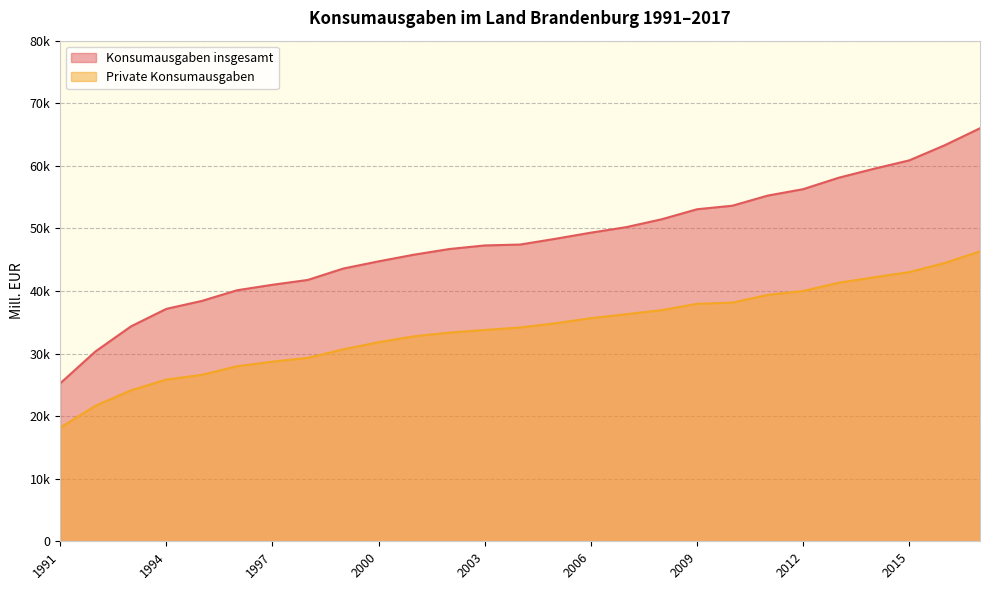

What is the average value of the Private Konsumausgaben series?

33903.8